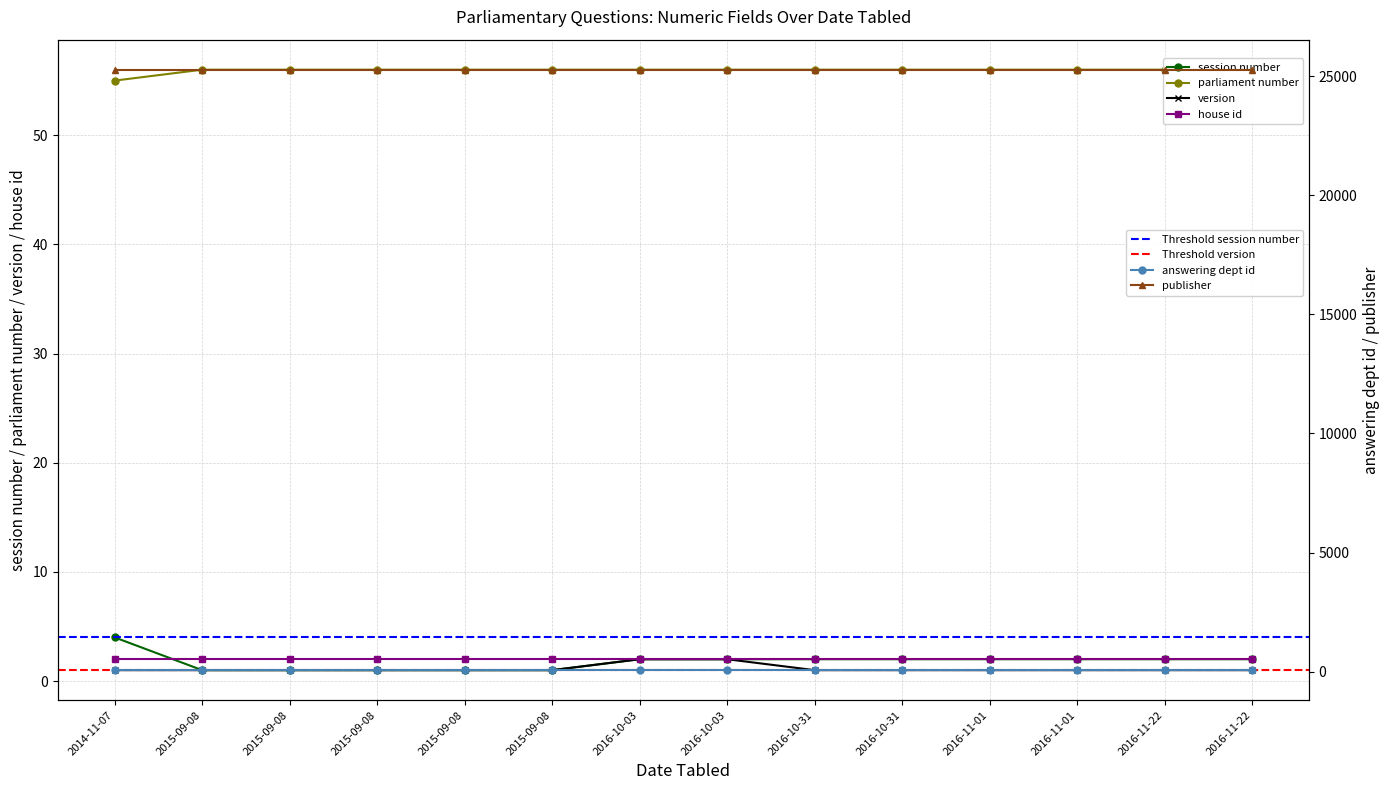

Does the chart have visible grid lines?

Yes